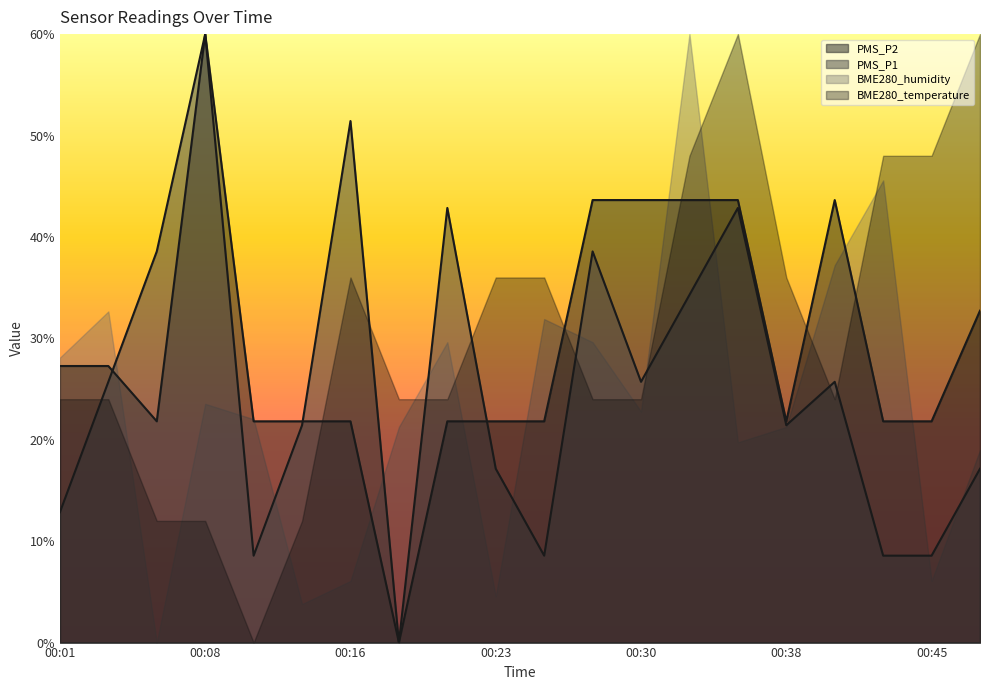

Is the value of PMS_P2 at 00:33 greater than the value of PMS_P1 at 00:13?

Yes